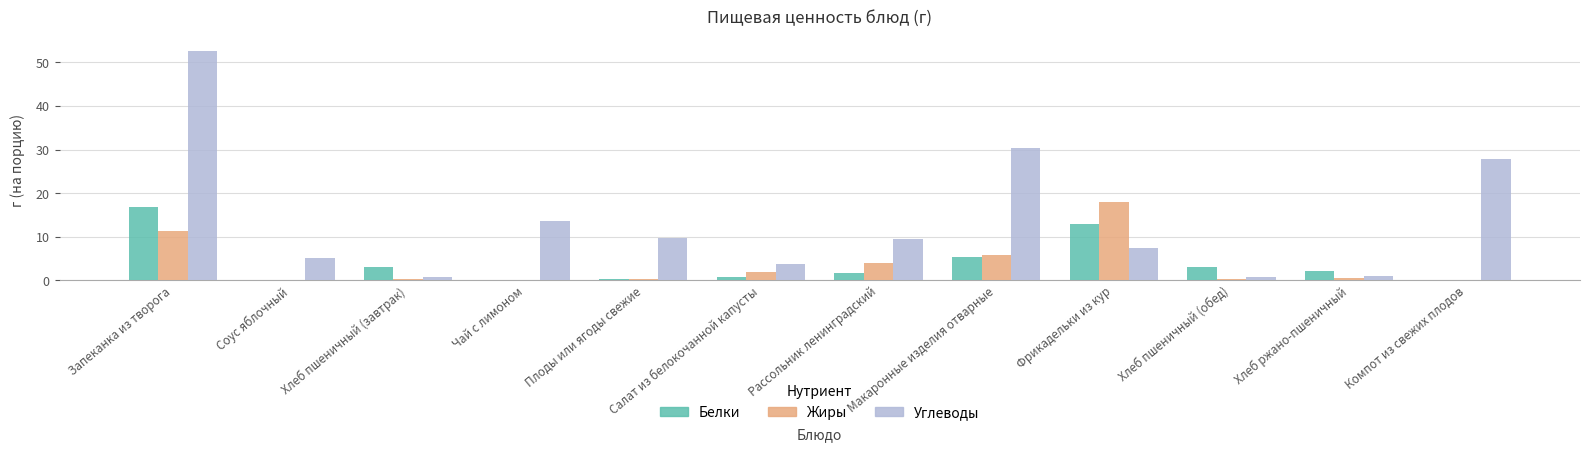

At which category is the sum across all series the highest?

Запеканка из творога